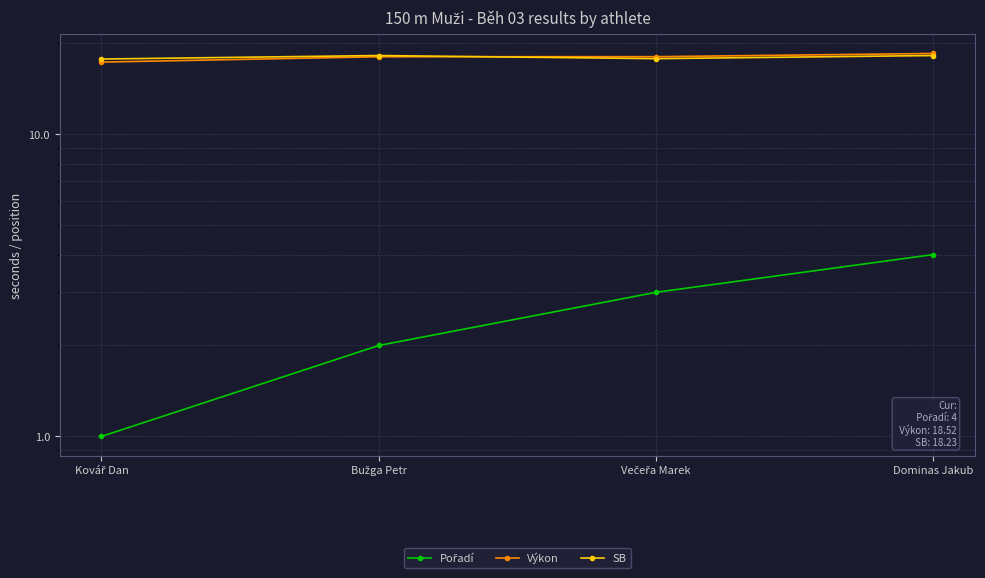

At which label does Pořadí reach its peak?

Dominas Jakub